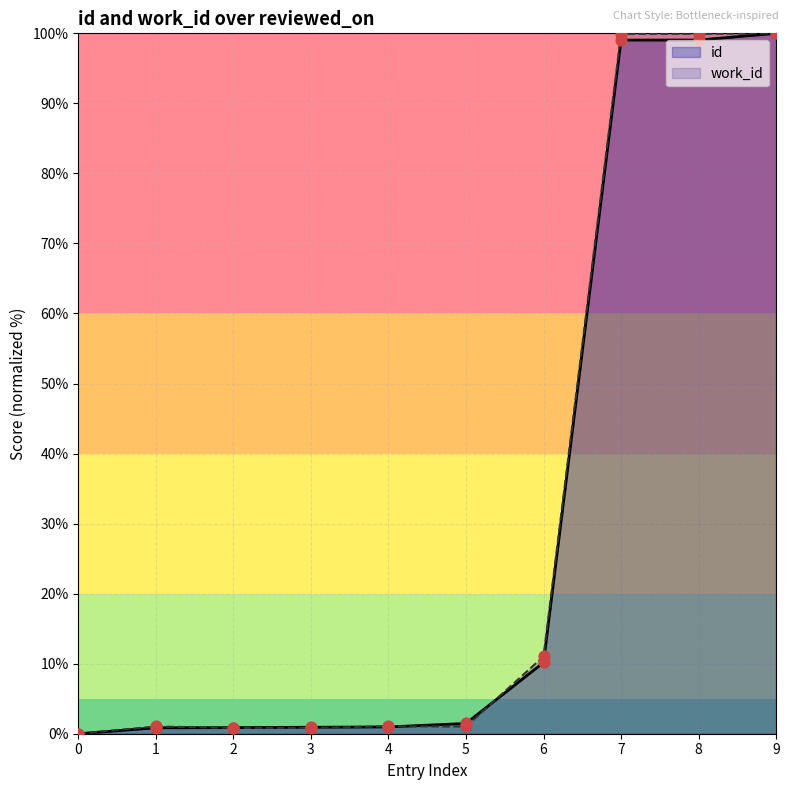

The work_id series shows 25.4 at 9. True or false?

False